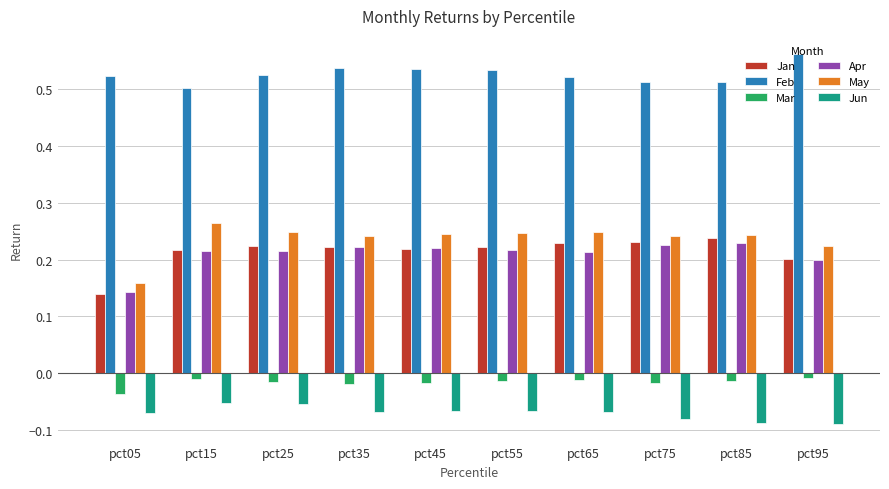

How many May values are between 0 and 1?

10